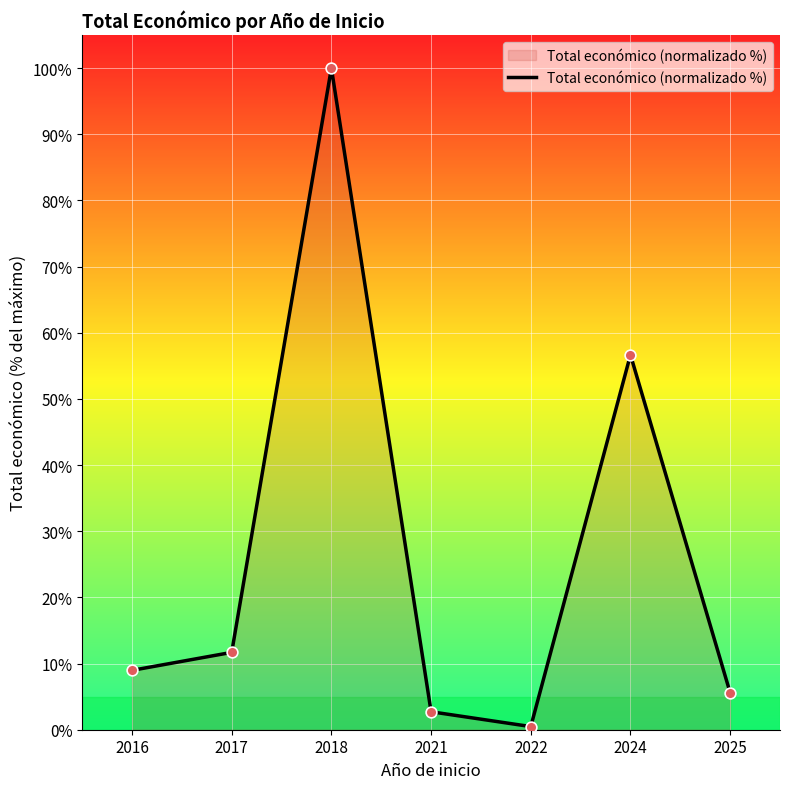

Between 2017 and 2024, which is larger?

2024